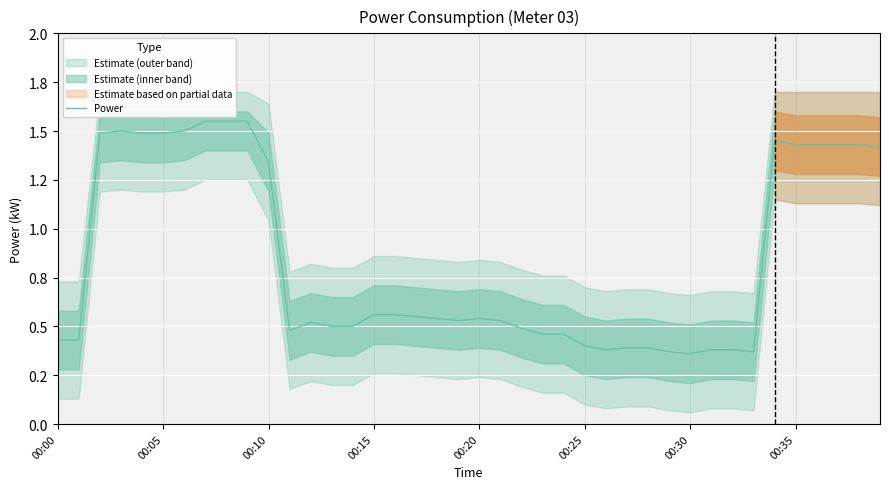

What is the label of the 34th point from the left?

33